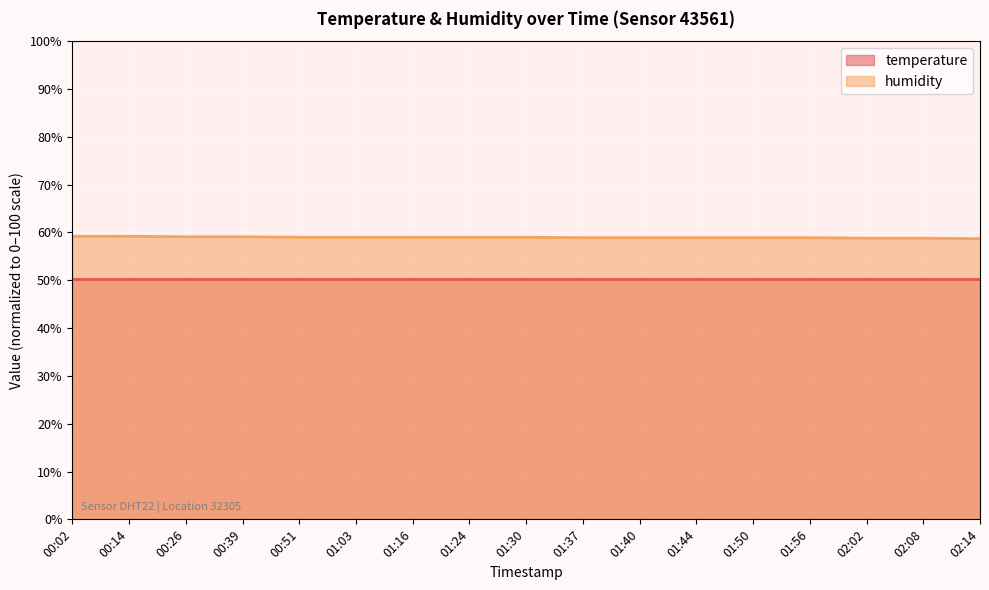

List the labels in order of value, smallest first.

02:14, 02:02, 02:08, 01:37, 01:40, 01:44, 01:50, 01:56, 00:51, 01:03, 01:16, 01:24, 01:30, 00:26, 00:39, 00:02, 00:14